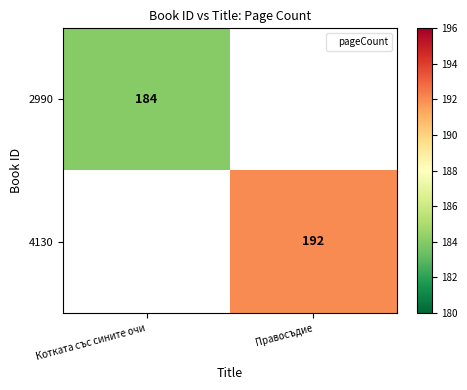

True or false: 4130 has a value of 68 at Правосъдие.

False